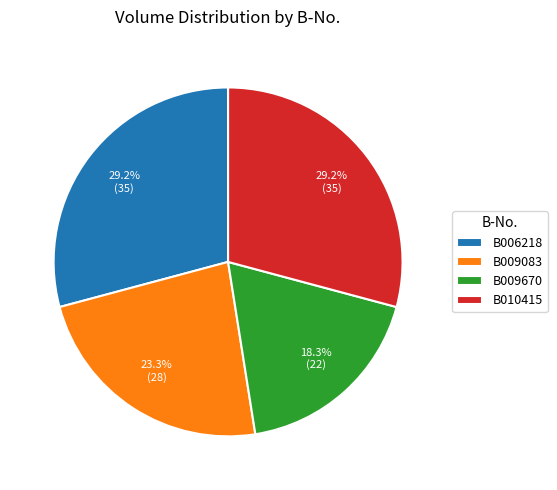

How many slices are in this pie chart?

4